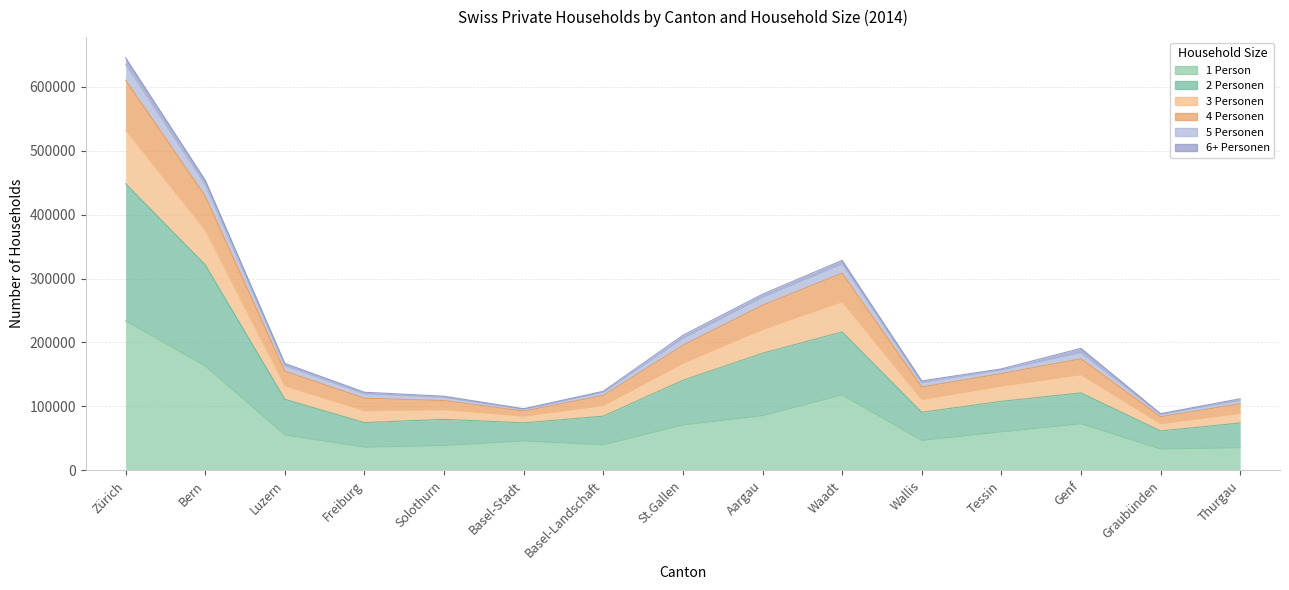

Is the value of 1 Person at Genf greater than the value of 2 Personen at Zürich?

No